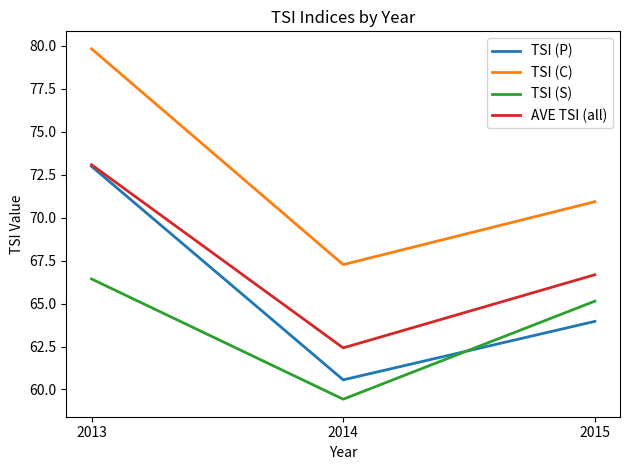

What is the maximum value for TSI (S)?

66.4